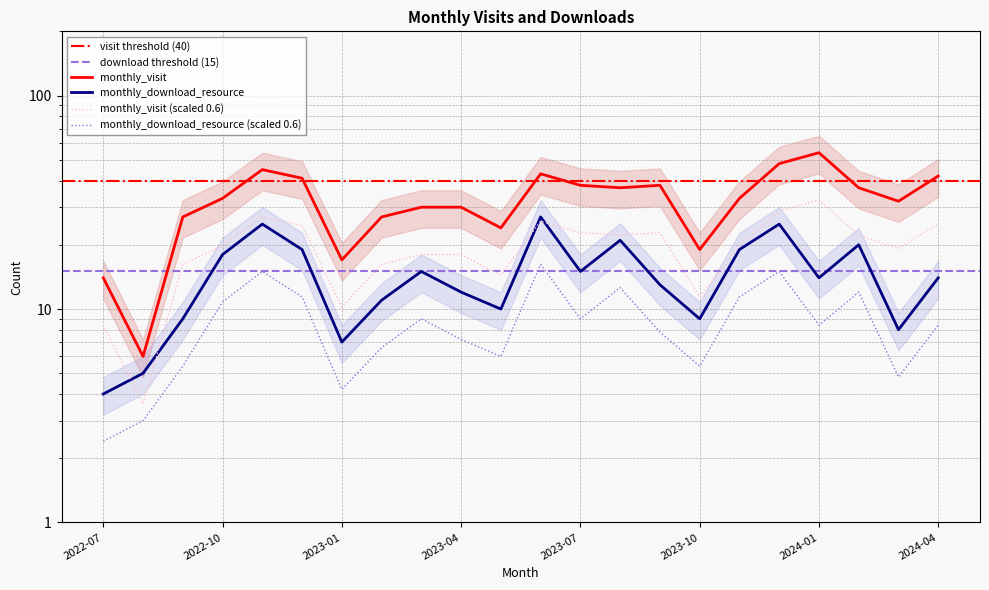

What is the total value across all series at 2023-09?

51